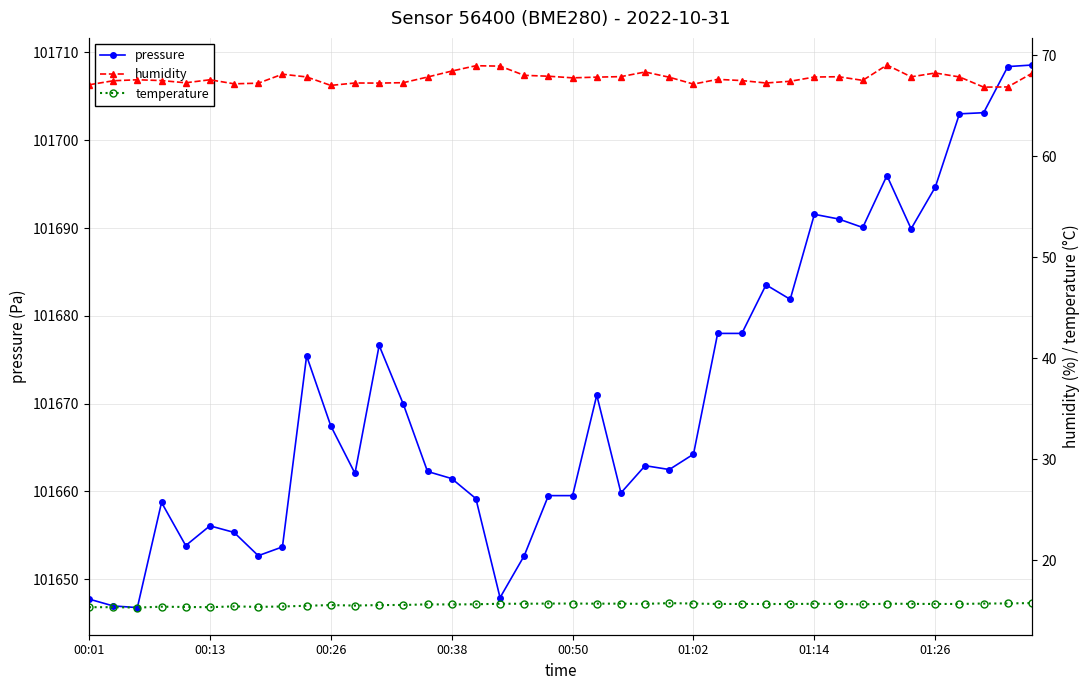

True or false: pressure has more than 1 points higher than both neighbors.

True